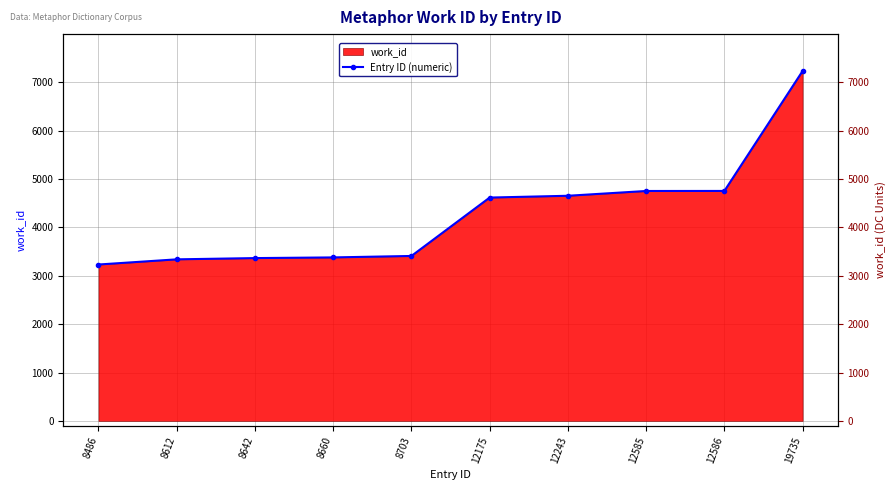

At which label is the value closest to 5235?

12586